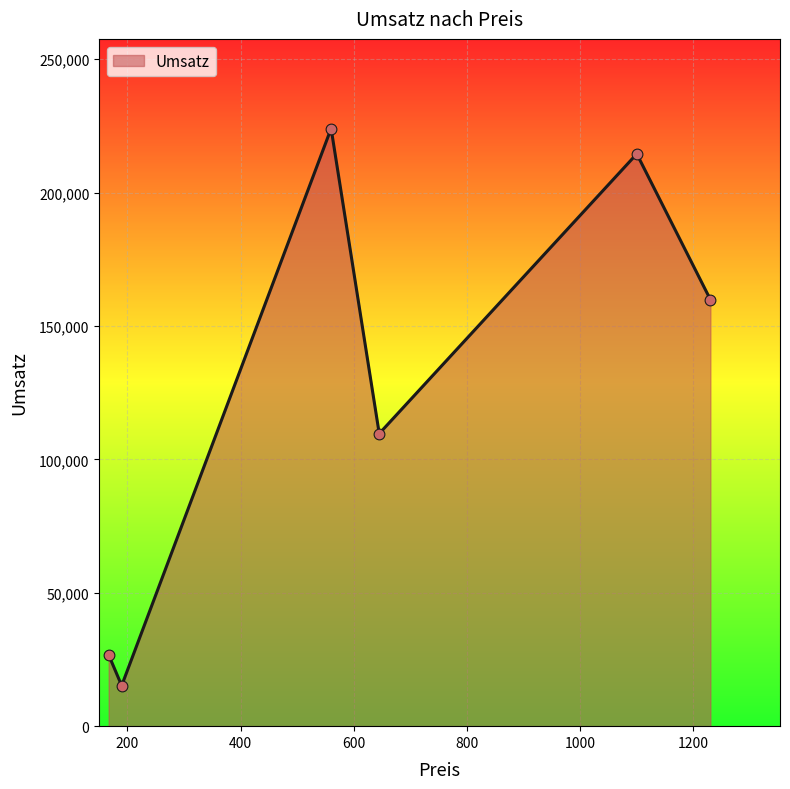

What is the maximum value shown in the chart?

224000